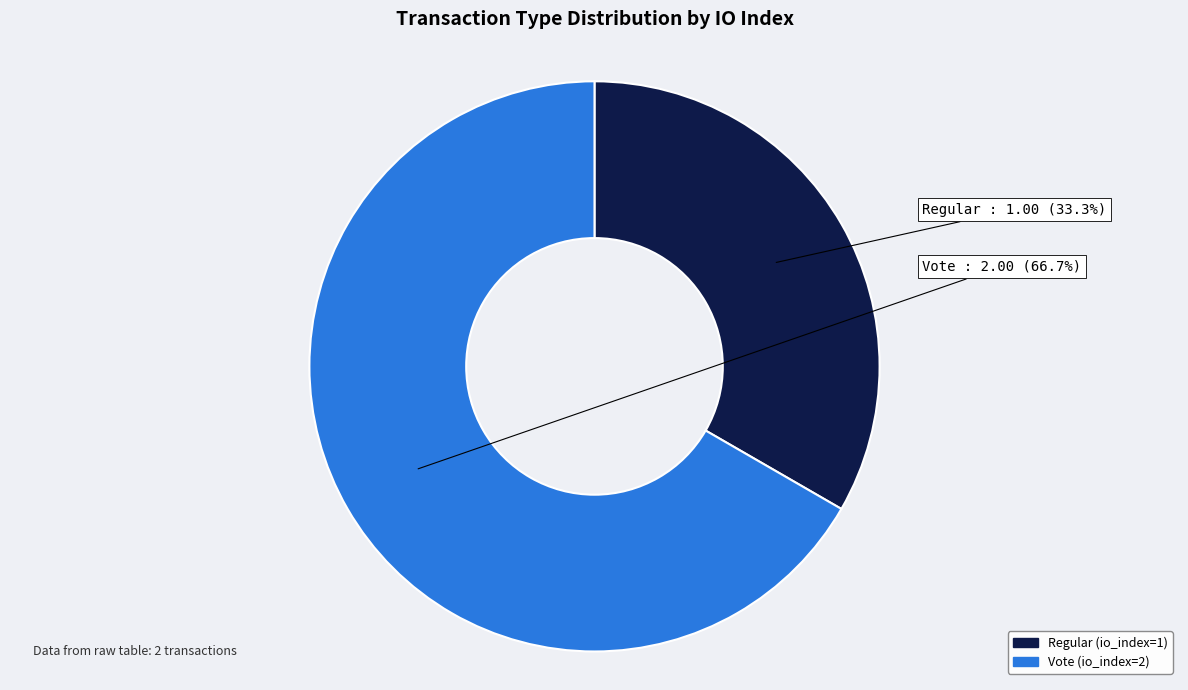

What is the smallest slice in the pie chart?

Regular